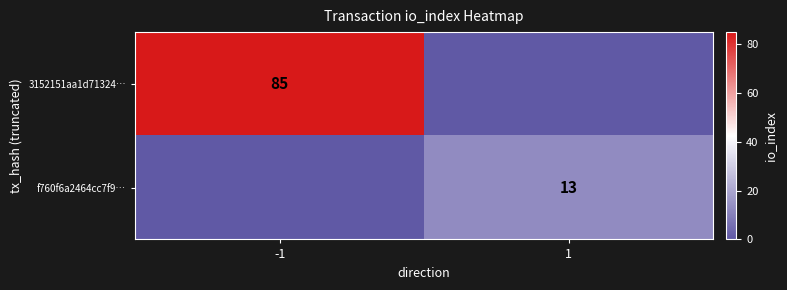

Is it true that f760f6a2464cc7f9… equals 5 at 1?

False